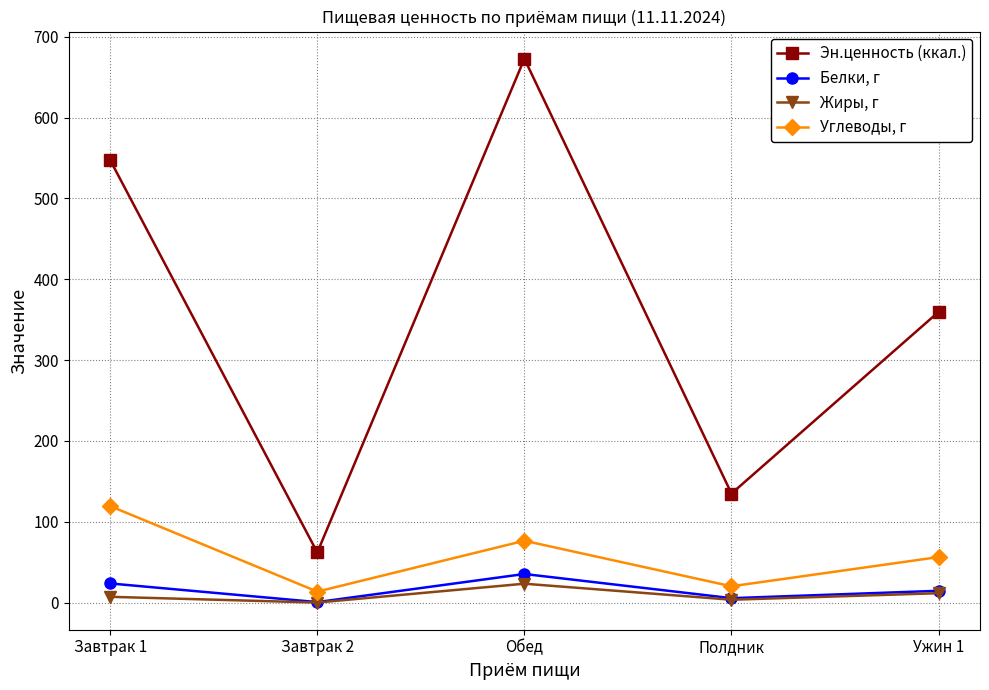

True or false: Жиры, г has more than 0 points higher than both neighbors.

True